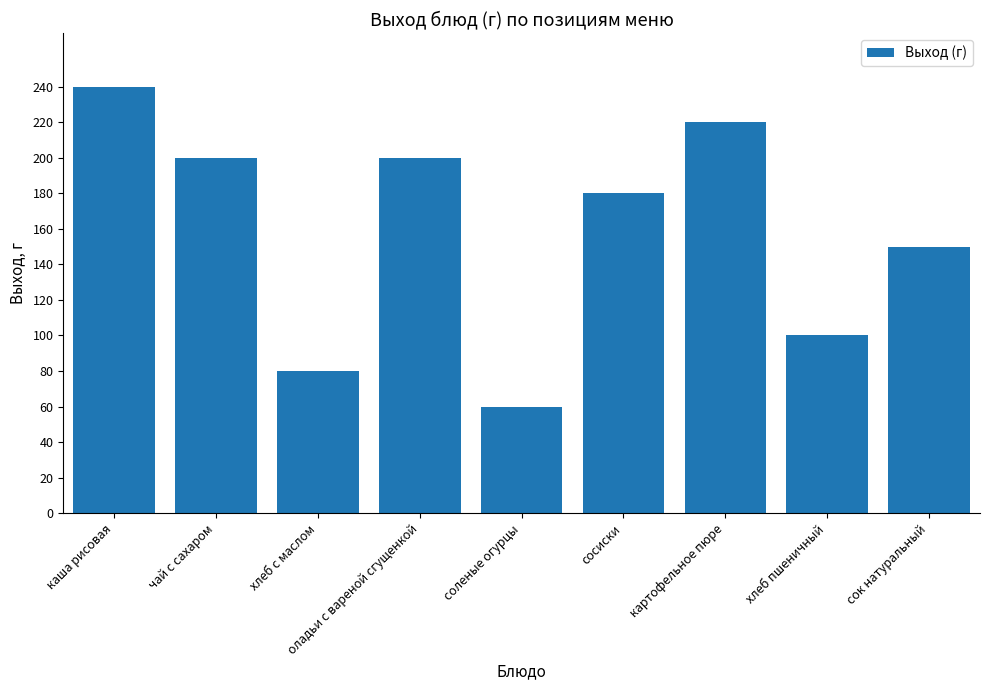

What is the change in value from оладьи с вареной сгущенкой to хлеб пшеничный?

-100